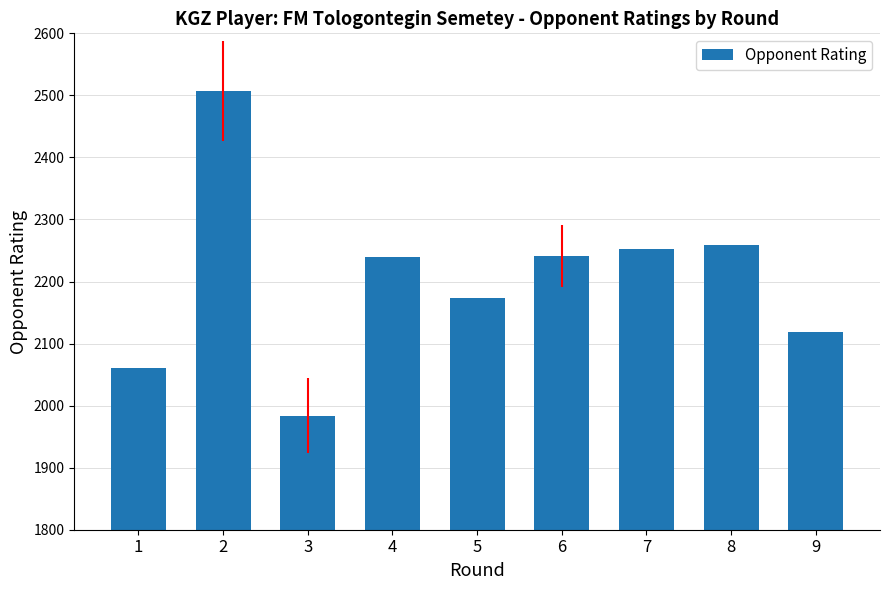

What is the minimum value shown in the chart?

1984